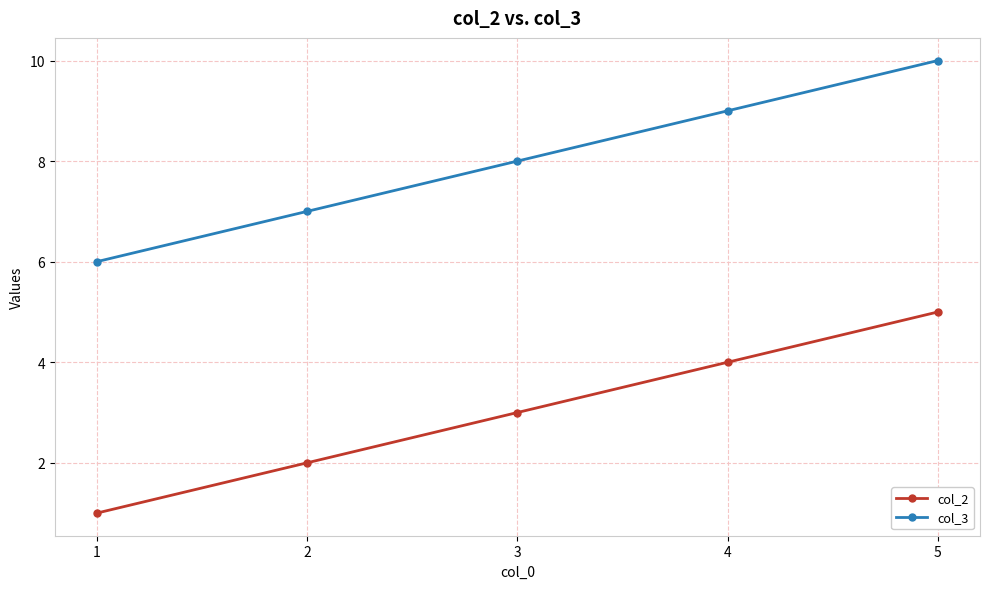

What is the value of the col_3 point at the 3rd from the left?

8